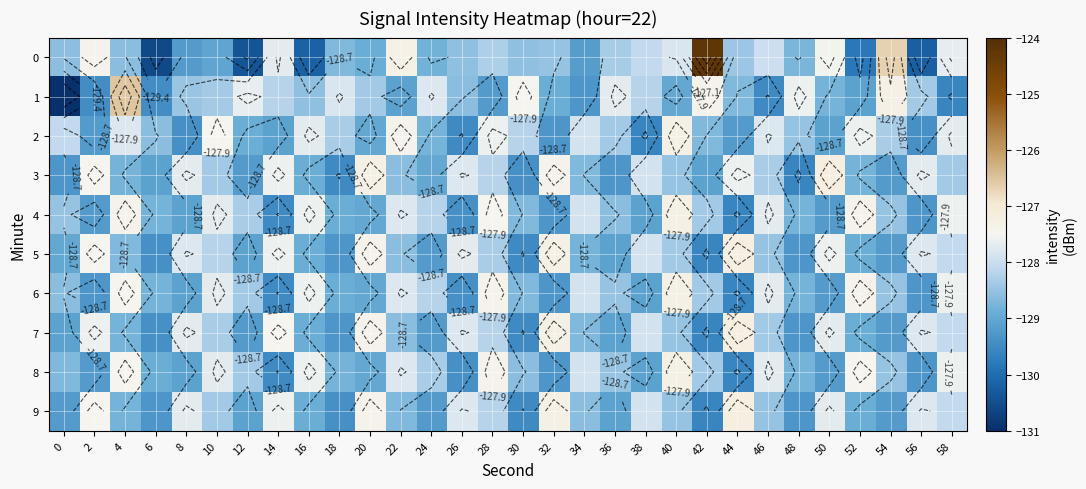

Is it true that 6 equals -86.5 at 22?

False